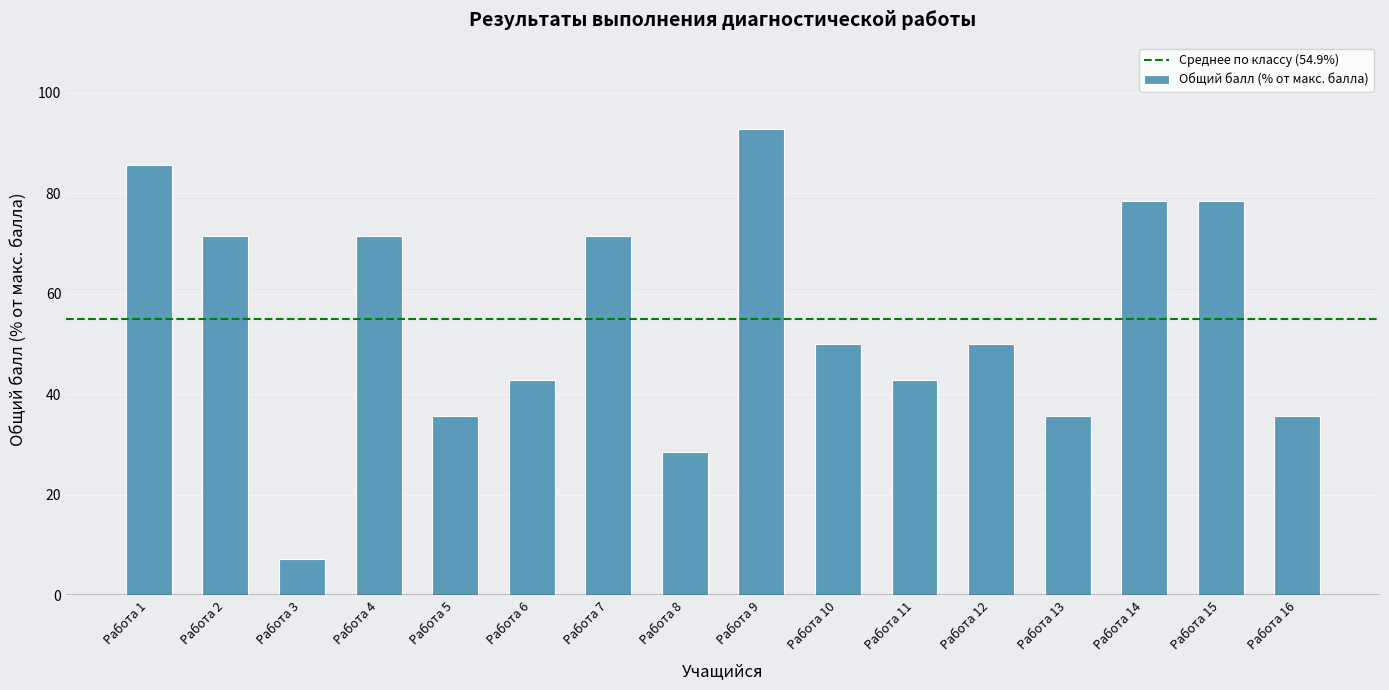

The chart shows a value of 104.2 at Работа 15. True or false?

False